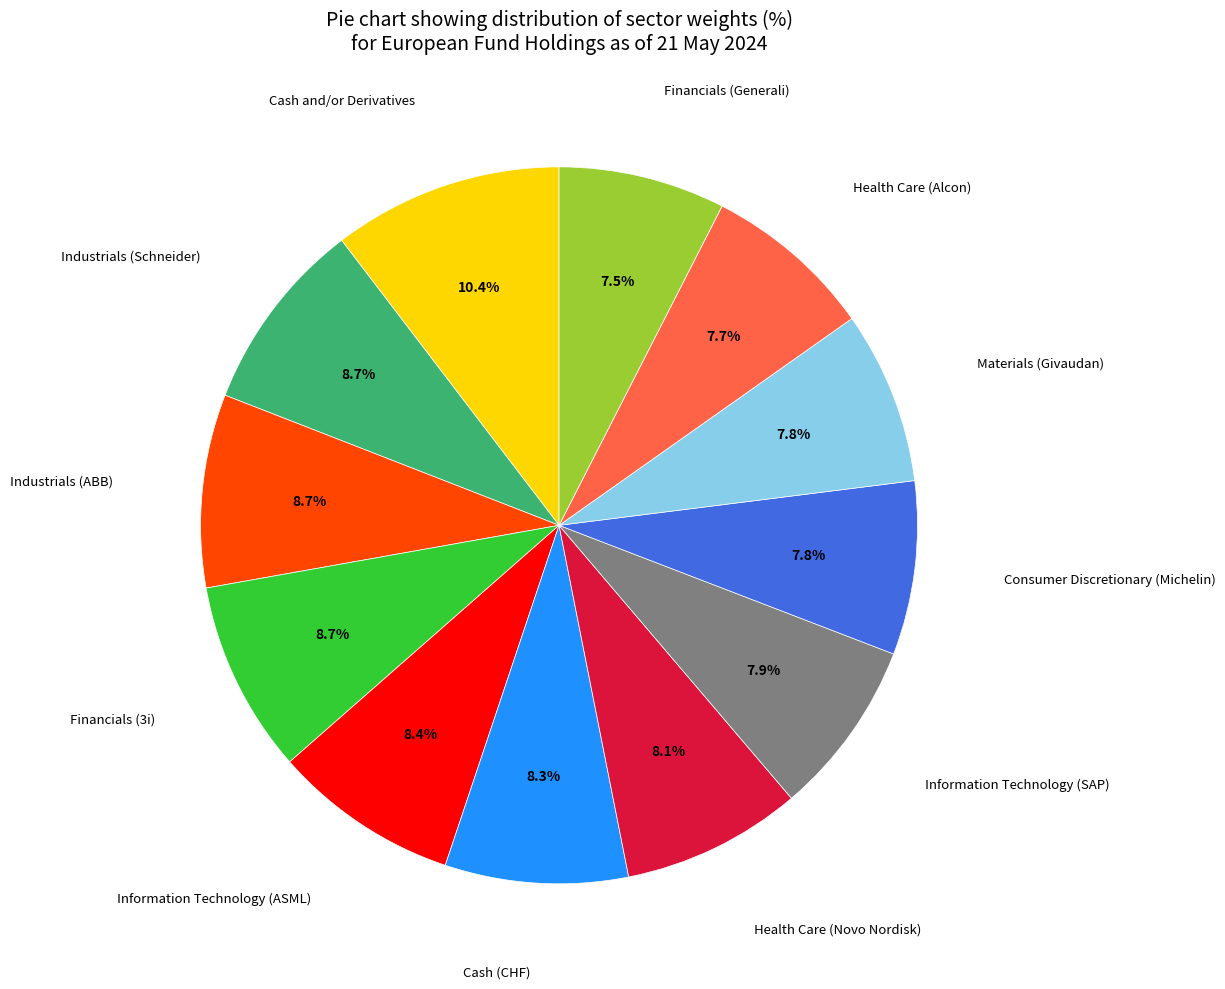

Does any single category account for the majority?

No